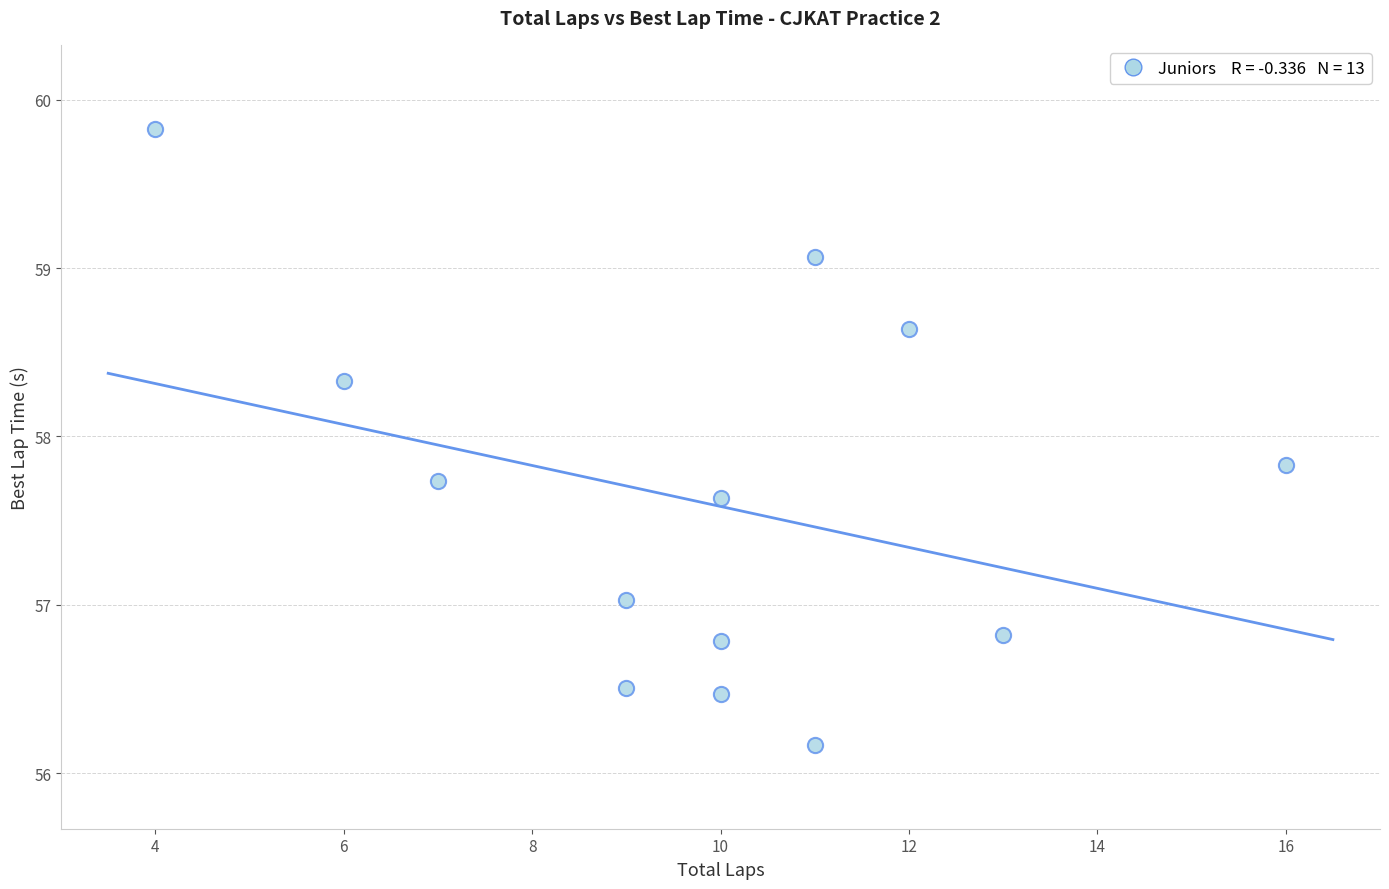

What is the range of X values (max minus min)?

12.0